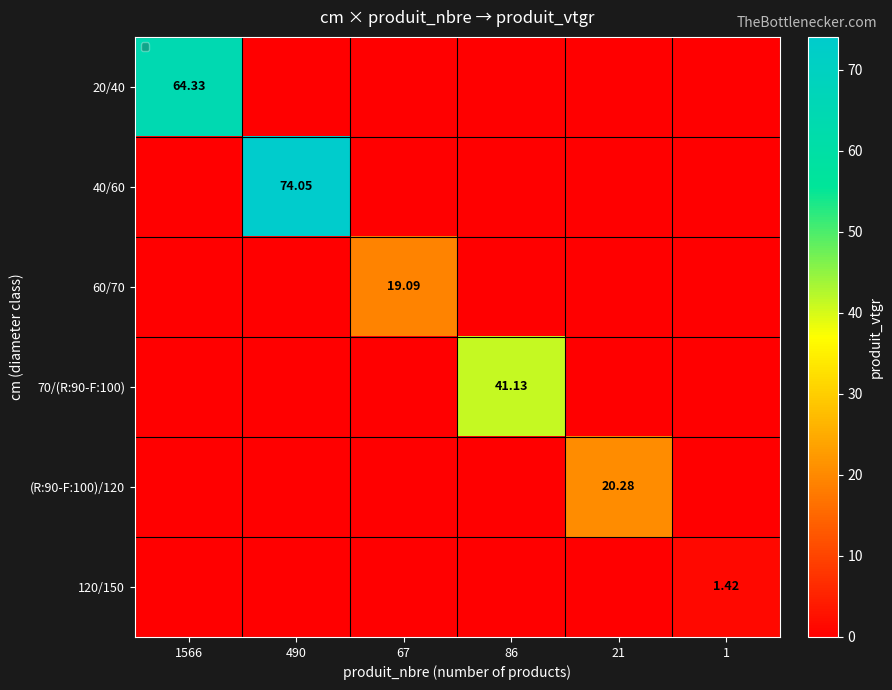

How many values in 70/(R:90-F:100) are above zero?

1